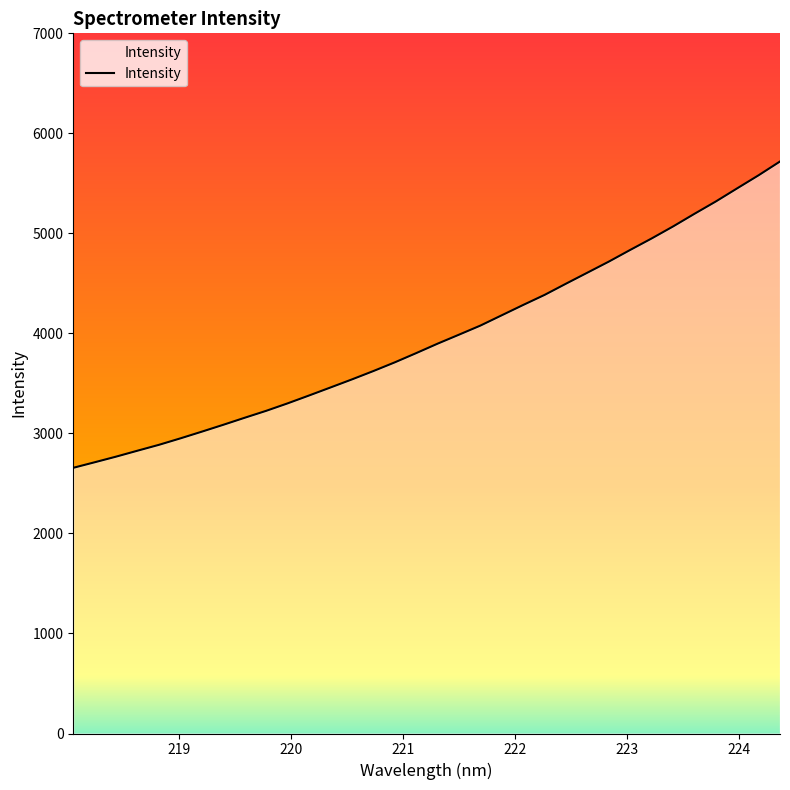

What is the minimum value shown in the chart?

2656.3